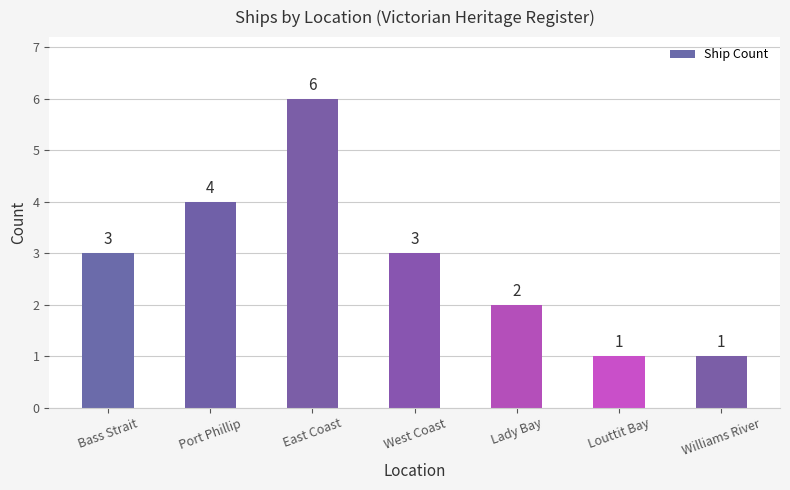

Count the number of data series in this chart.

1